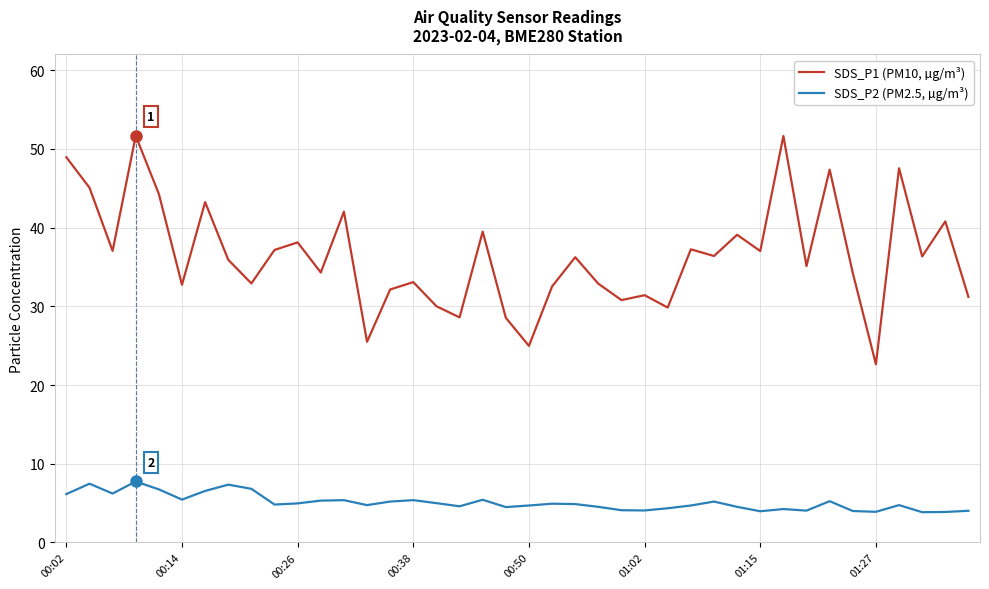

Which series has the largest total across all categories?

SDS_P1 (PM10, µg/m³)